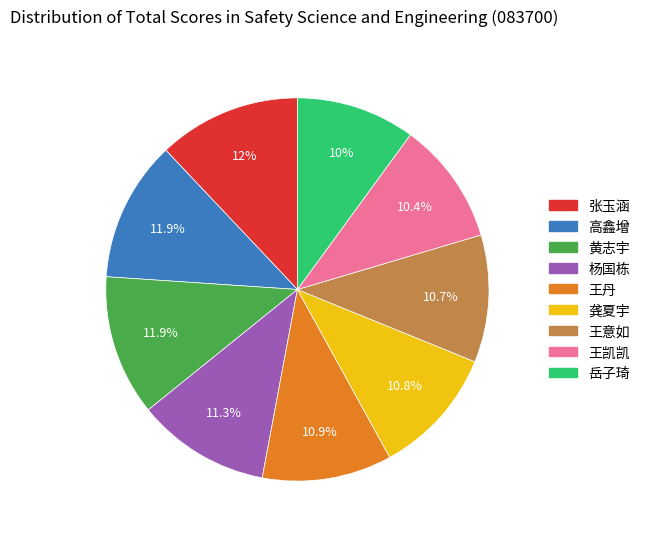

Does any single category account for the majority?

No